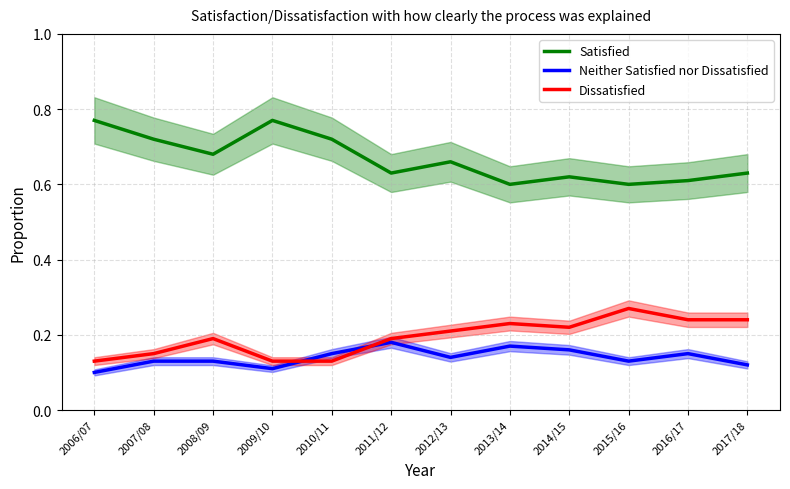

True or false: Neither Satisfied nor Dissatisfied and Satisfied cross at least once.

False